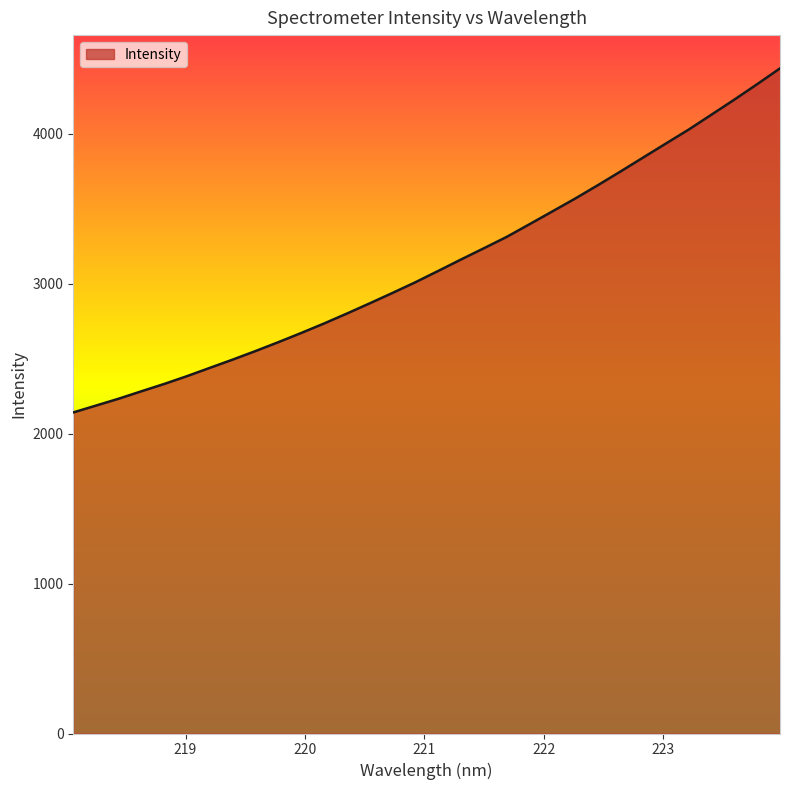

What is the greatest value displayed?

4436.6